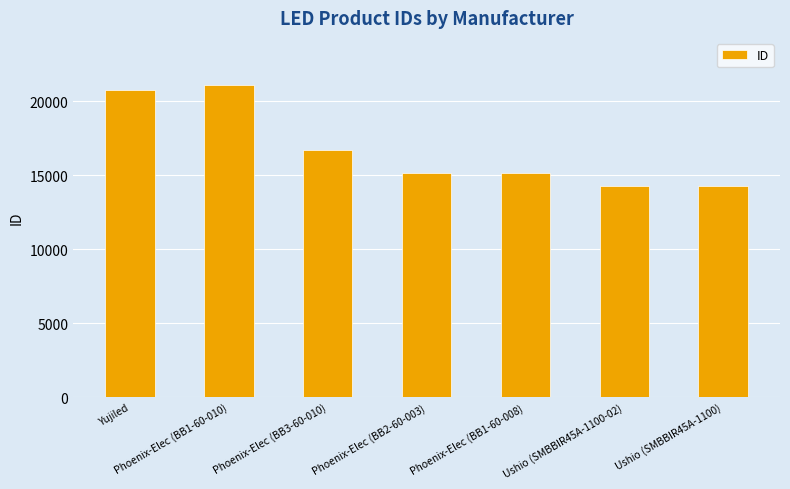

What is the difference between the maximum and minimum values?

6854